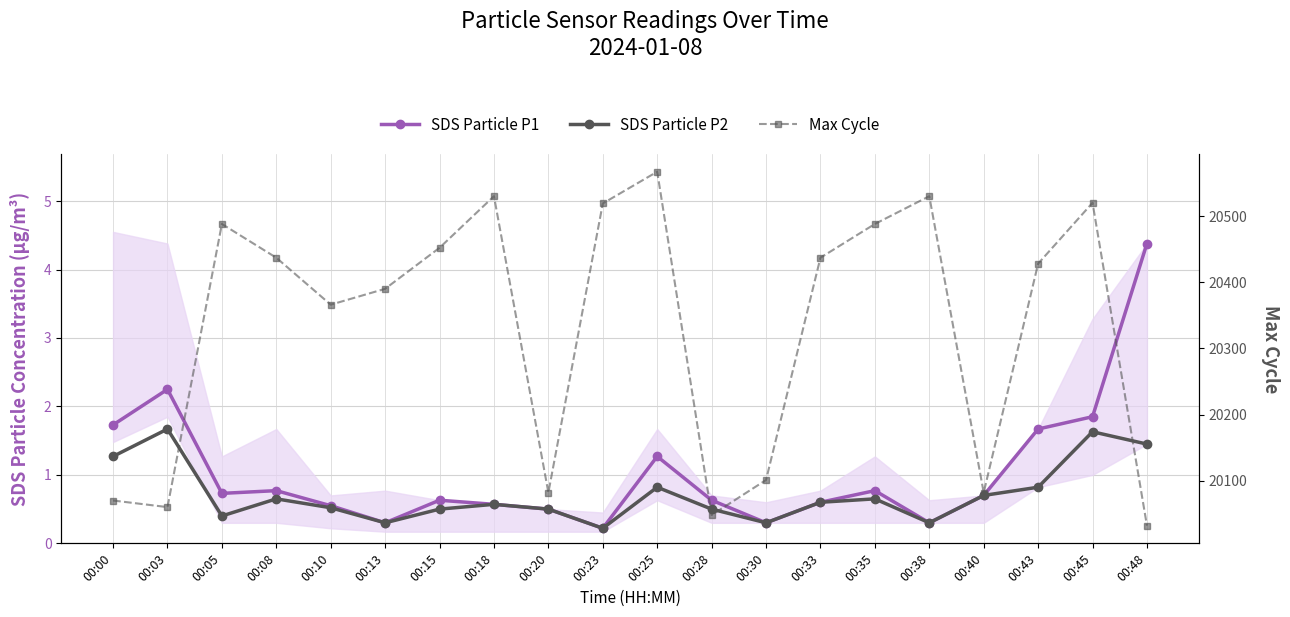

Reading left to right, transcribe all the data shown in this chart.

SDS Particle P1: 00:00=1.7	00:03=2.2	00:05=0.7	00:08=0.8	00:10=0.6	00:13=0.3	00:15=0.6	00:18=0.6	00:20=0.5	00:23=0.2	00:25=1.3	00:28=0.6	00:30=0.3	00:33=0.6	00:35=0.8	00:38=0.3	00:40=0.7	00:43=1.7	00:45=1.9	00:48=4.4
SDS Particle P2: 00:00=1.3	00:03=1.7	00:05=0.4	00:08=0.7	00:10=0.5	00:13=0.3	00:15=0.5	00:18=0.6	00:20=0.5	00:23=0.2	00:25=0.8	00:28=0.5	00:30=0.3	00:33=0.6	00:35=0.7	00:38=0.3	00:40=0.7	00:43=0.8	00:45=1.6	00:48=1.4
Max Cycle: 00:00=20070.0	00:03=20060.0	00:05=20488.0	00:08=20437.0	00:10=20366.0	00:13=20390.0	00:15=20452.0	00:18=20530.0	00:20=20082.0	00:23=20519.0	00:25=20567.0	00:28=20048.0	00:30=20101.0	00:33=20437.0	00:35=20488.0	00:38=20530.0	00:40=20082.0	00:43=20428.0	00:45=20520.0	00:48=20032.0